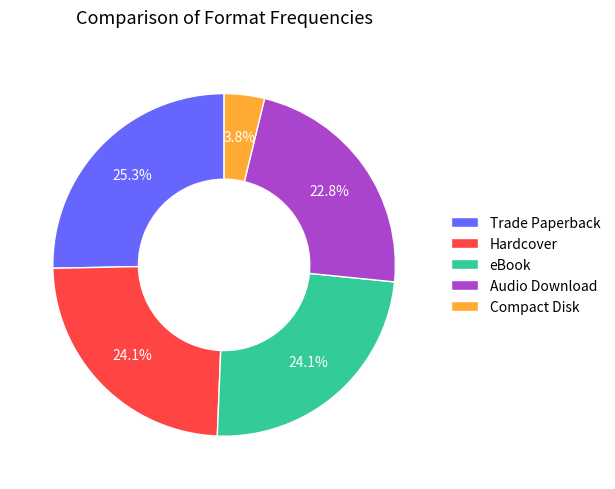

To the nearest percent, what percentage of the pie is Compact Disk?

4%